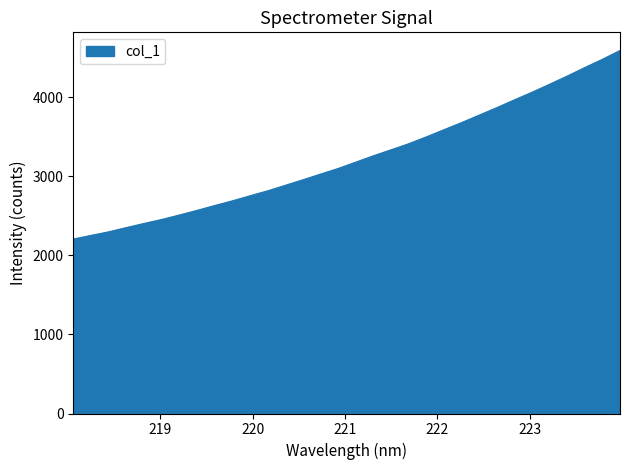

Does the chart have visible grid lines?

No